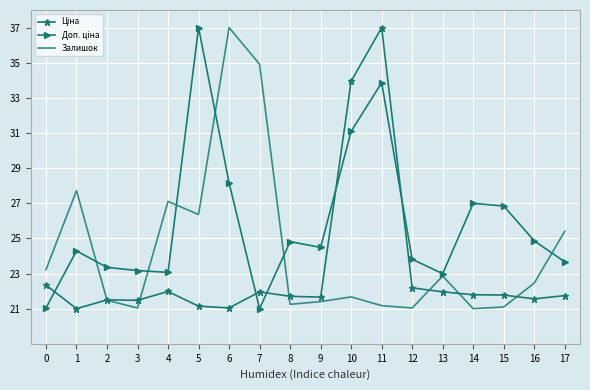

At which category is the sum across all series the highest?

11